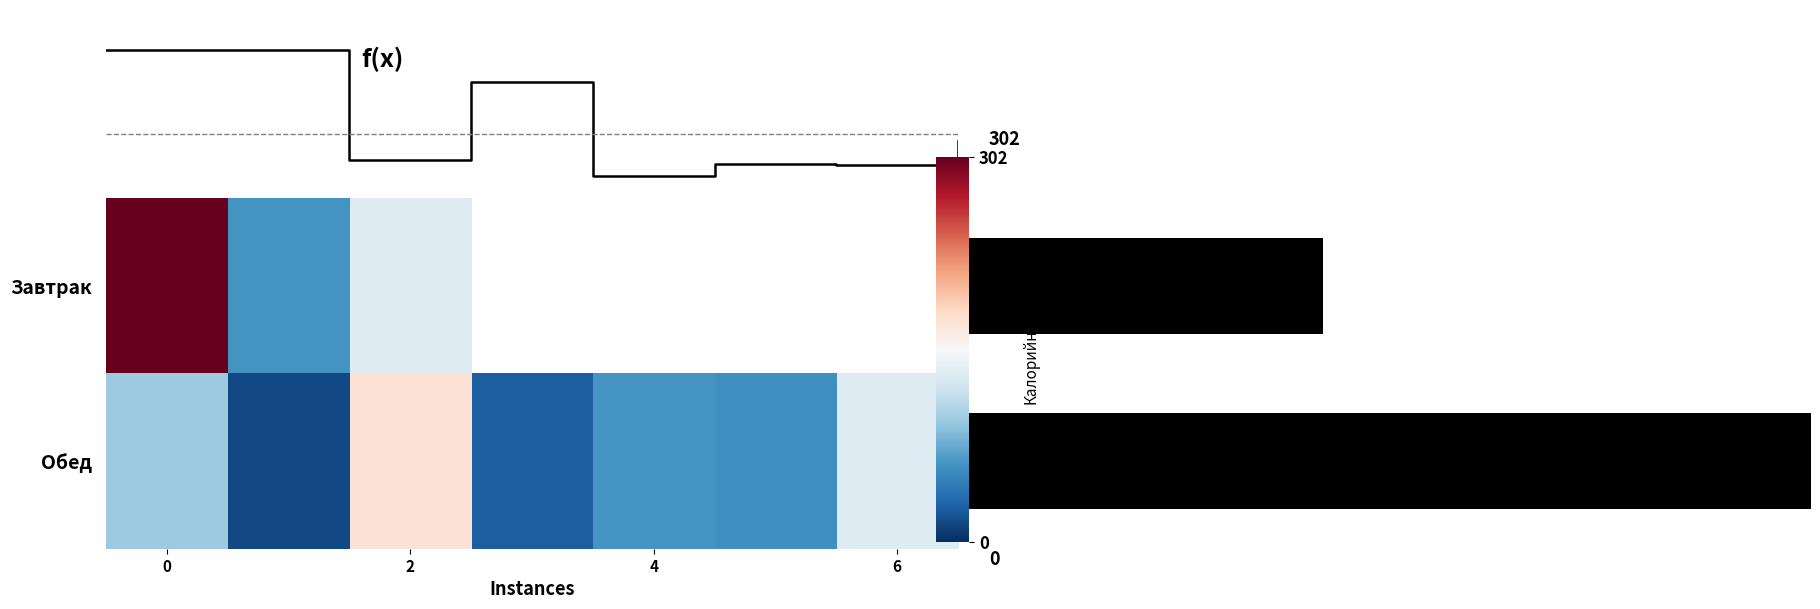

What is the maximum value shown in the chart?

302.0